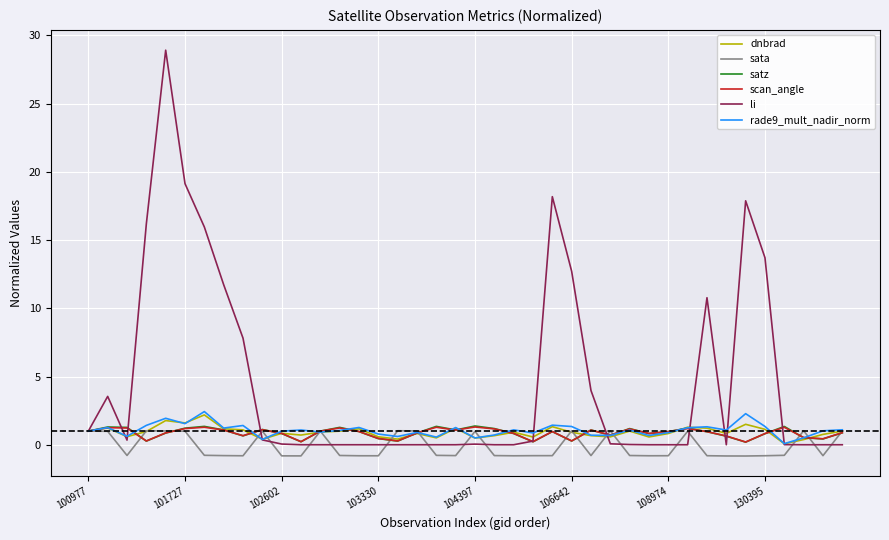

Which series has the largest total across all categories?

li